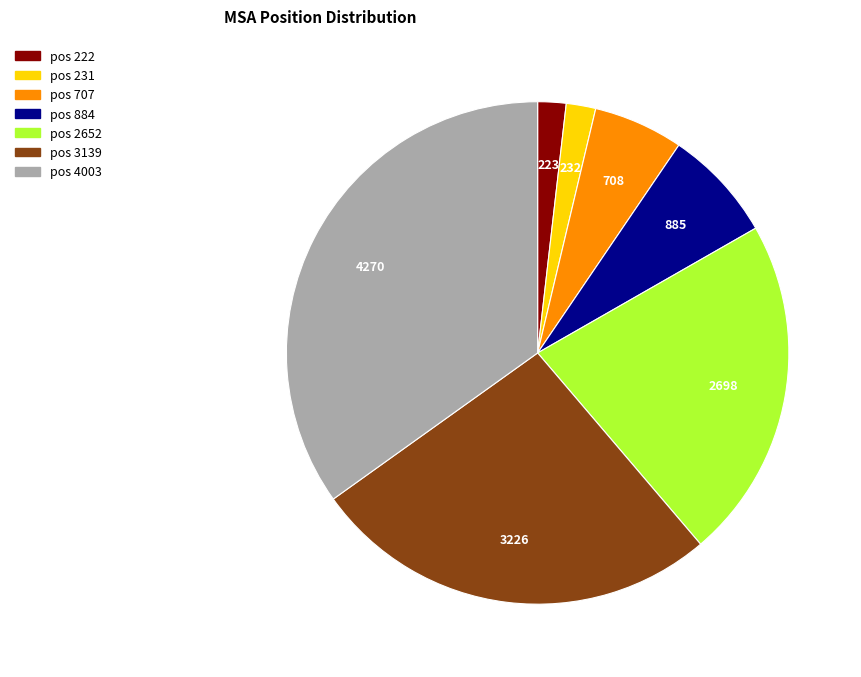

True or false: pos 3139 accounts for 35% of the total.

False